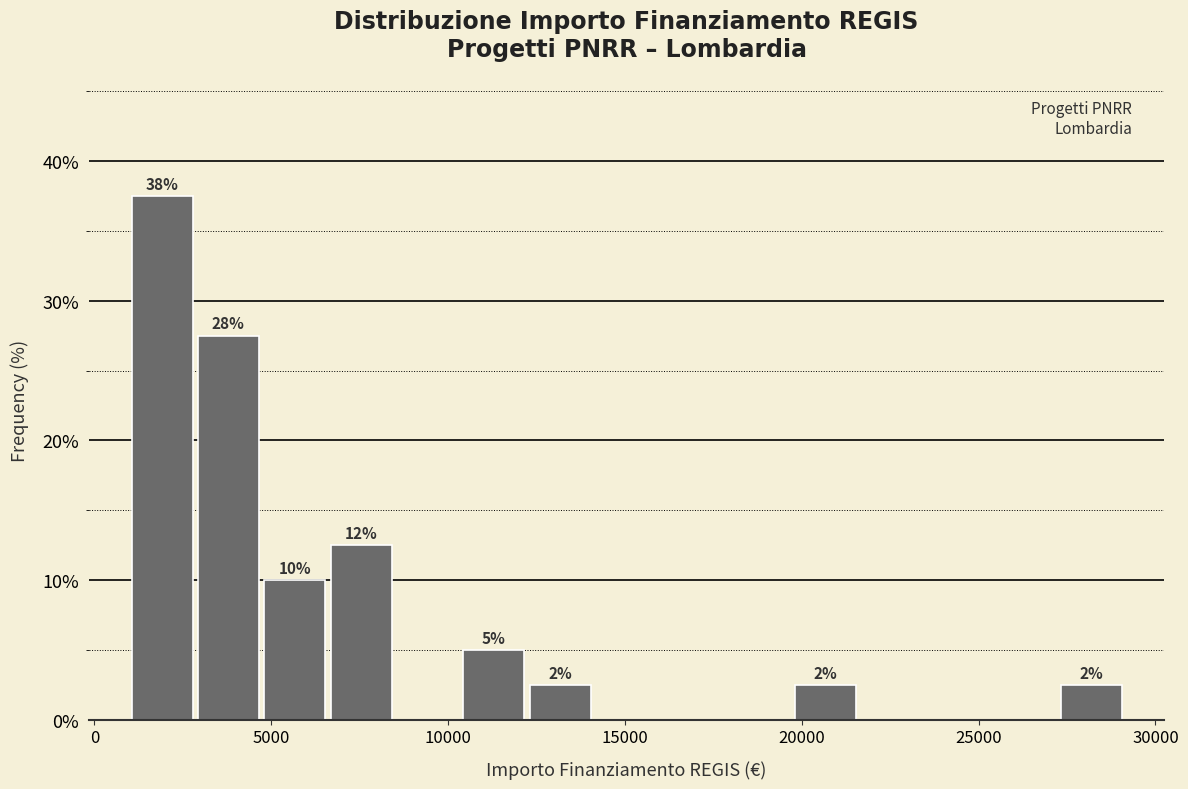

Around what value on the x-axis is the tallest bar? Give the approximate position of its centre, as read against the axis.

2000